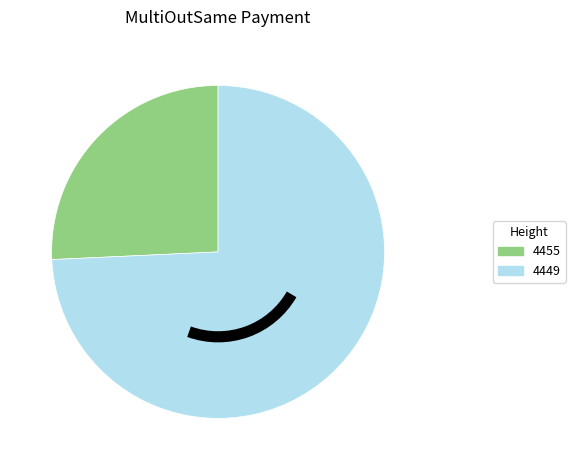

The 4449 slice represents 74% of the pie. True or false?

True